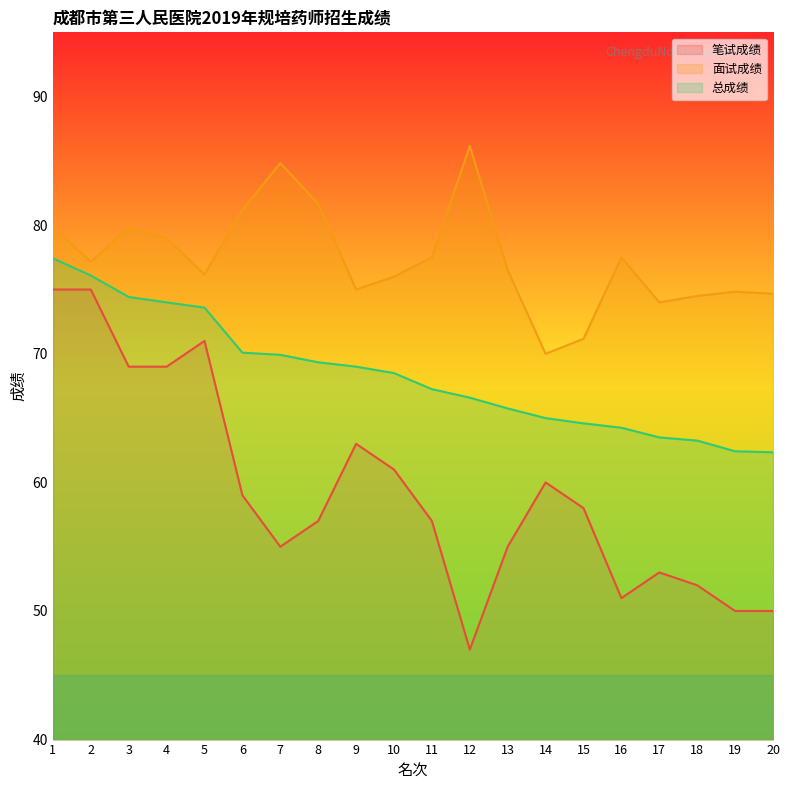

Read the 面试成绩 value at 4.

79.0